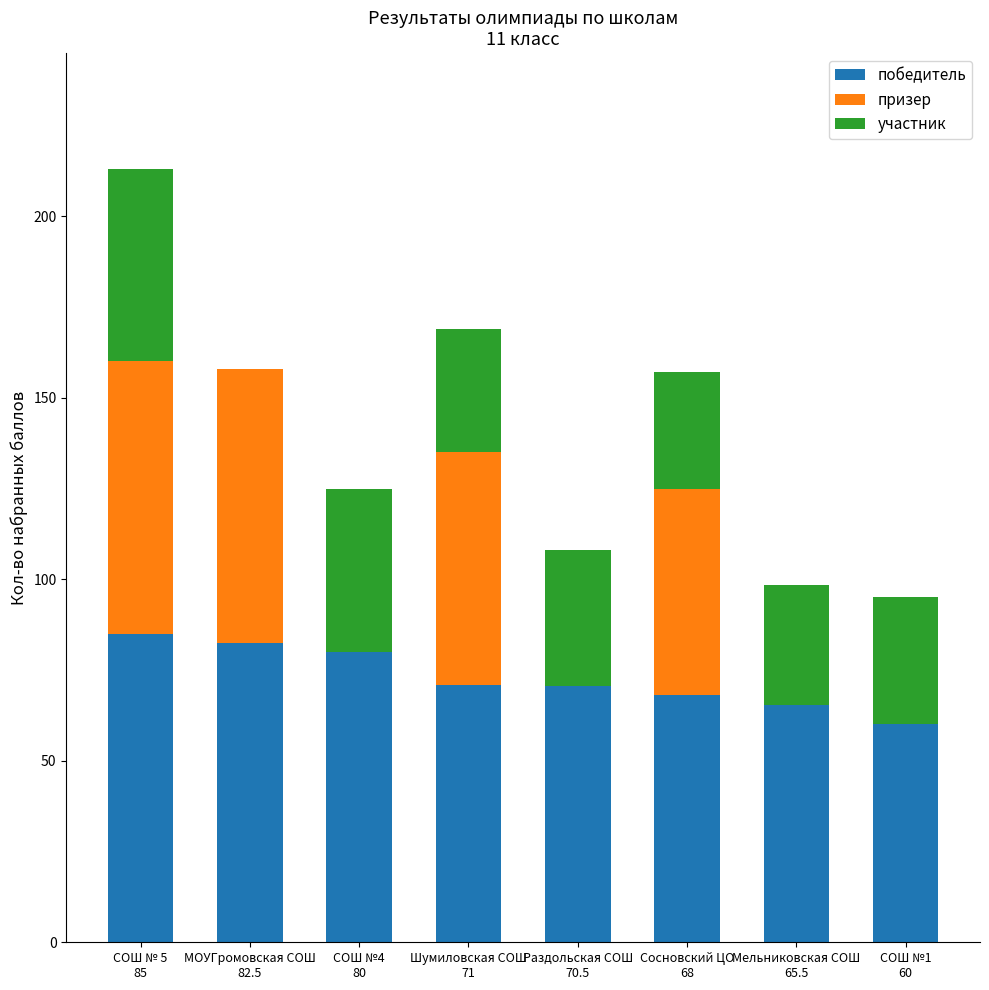

What is the total value across all series at Мельниковская СОШ
65.5?

98.5